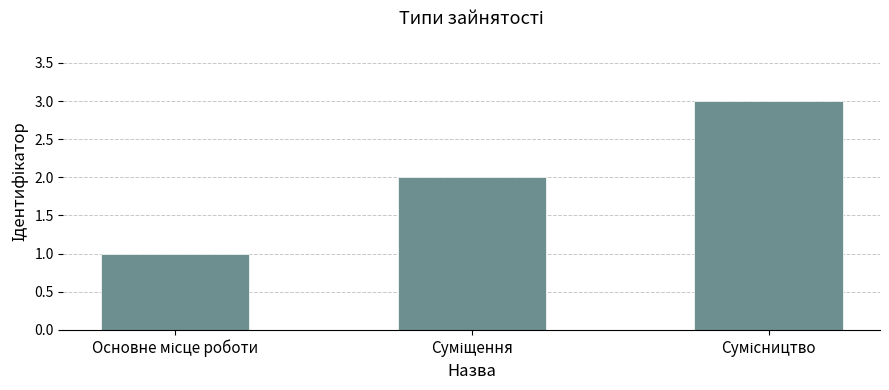

What is the maximum value shown in the chart?

3